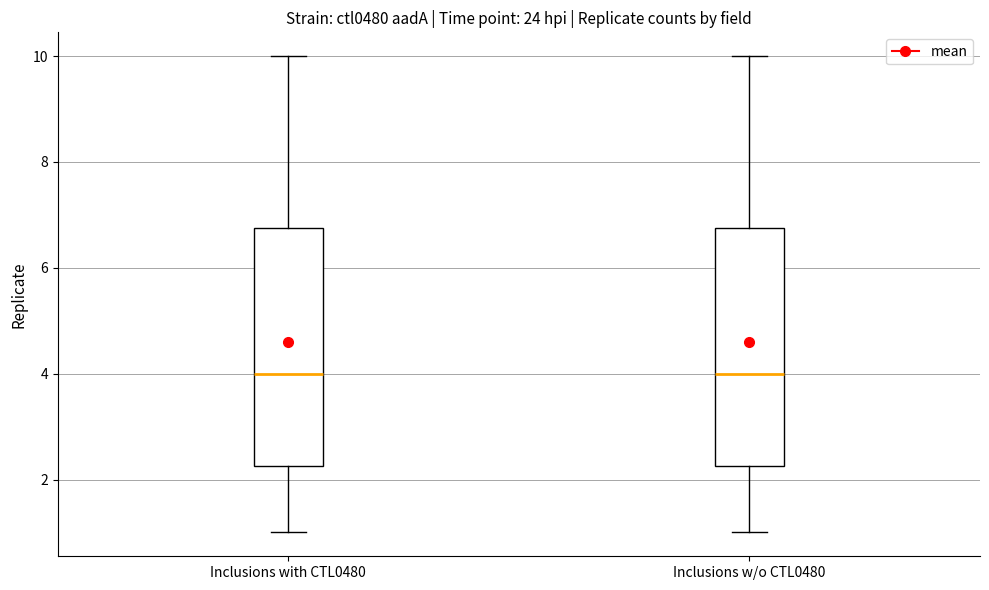

Where is the lower edge of the box for Inclusions w/o CTL0480 on the y-axis? The values are not printed on the chart, so give them approximately, as read against the axis.

2.2